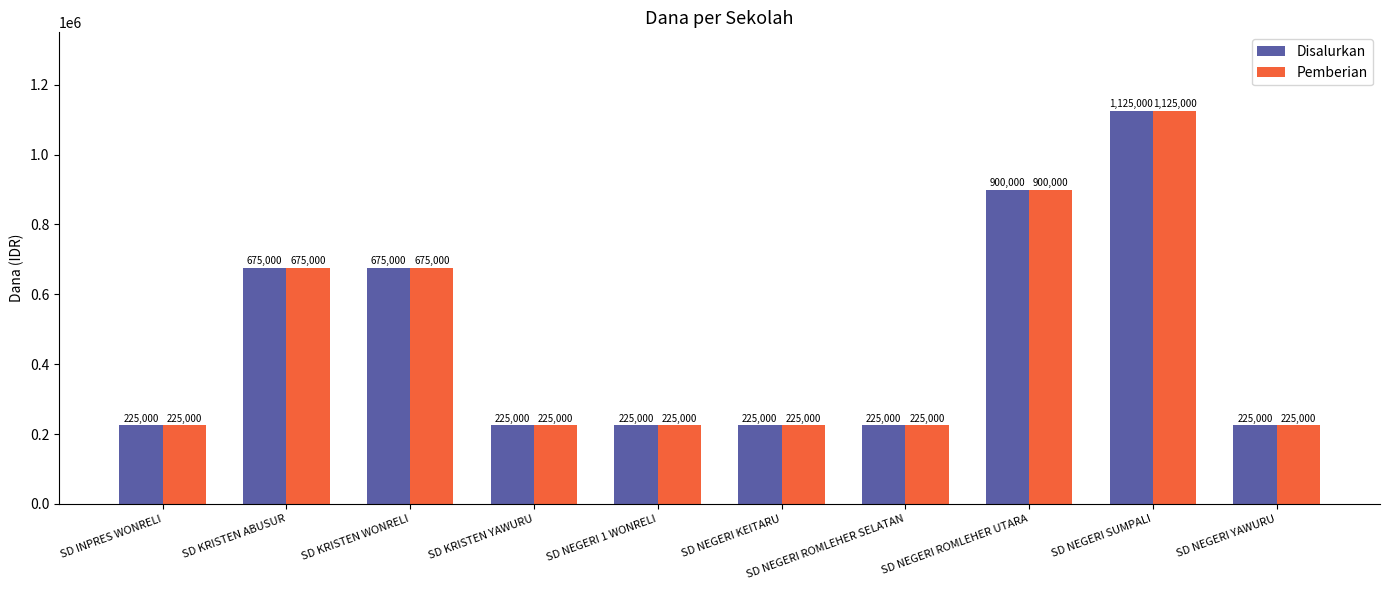

True or false: Disalurkan has a value of 78640 at SD NEGERI 1 WONRELI.

False